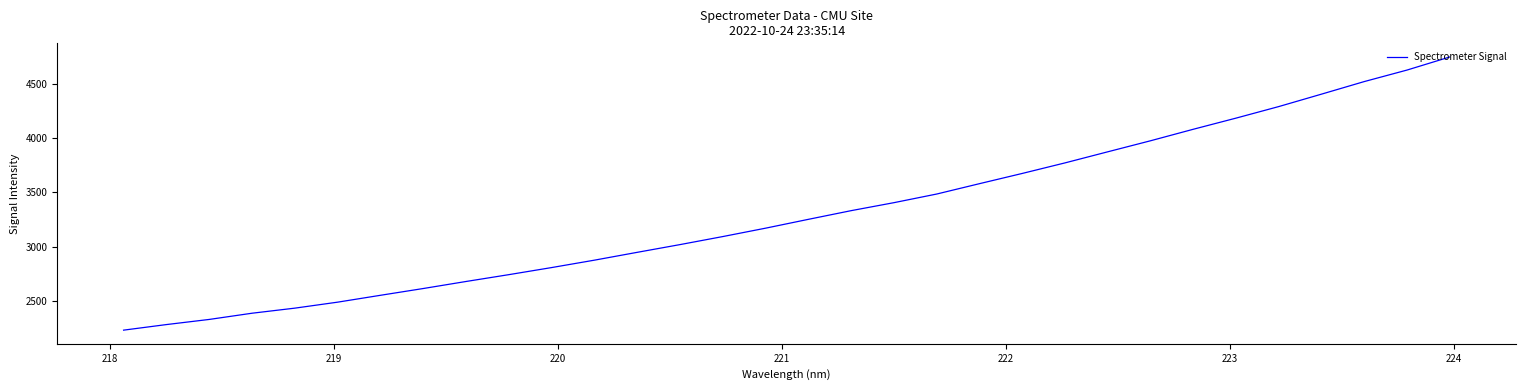

What is the greatest value displayed?

4745.8